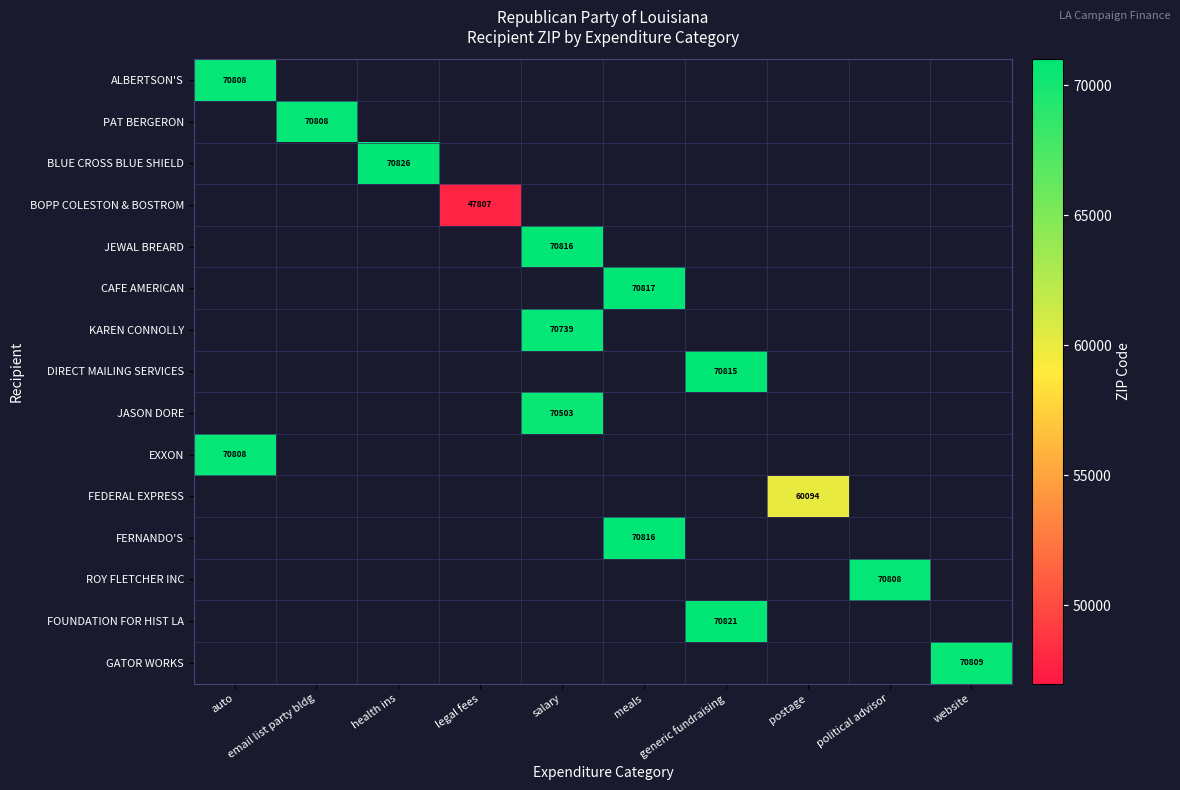

What is the maximum value shown in the chart?

70826.0